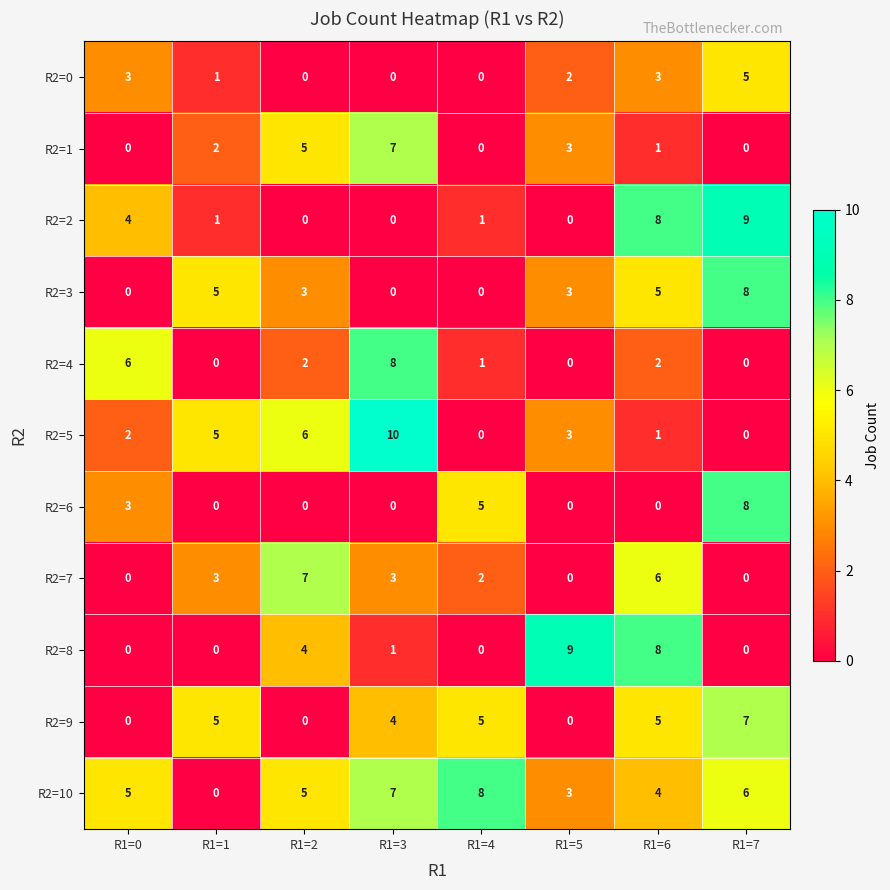

The R2=6 series shows 5 at R1=1. True or false?

False